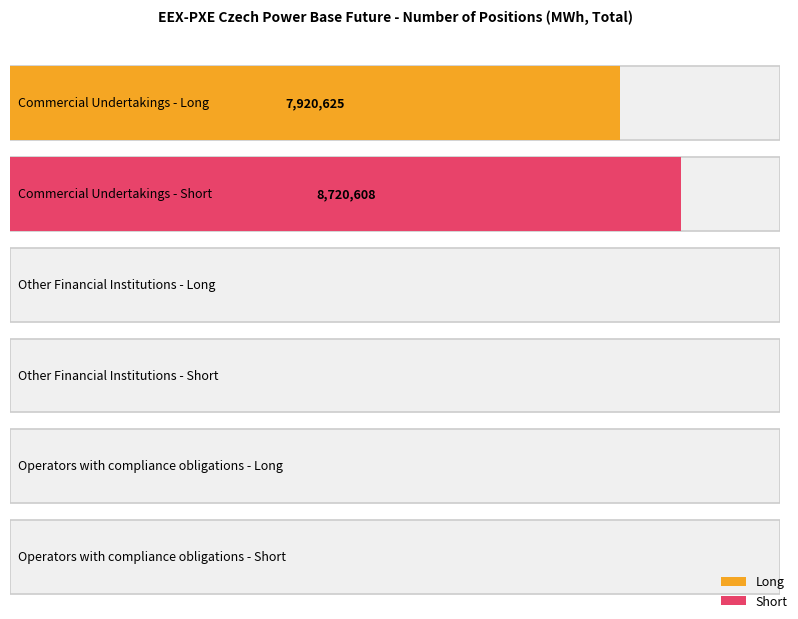

Which series has the largest total across all categories?

Short